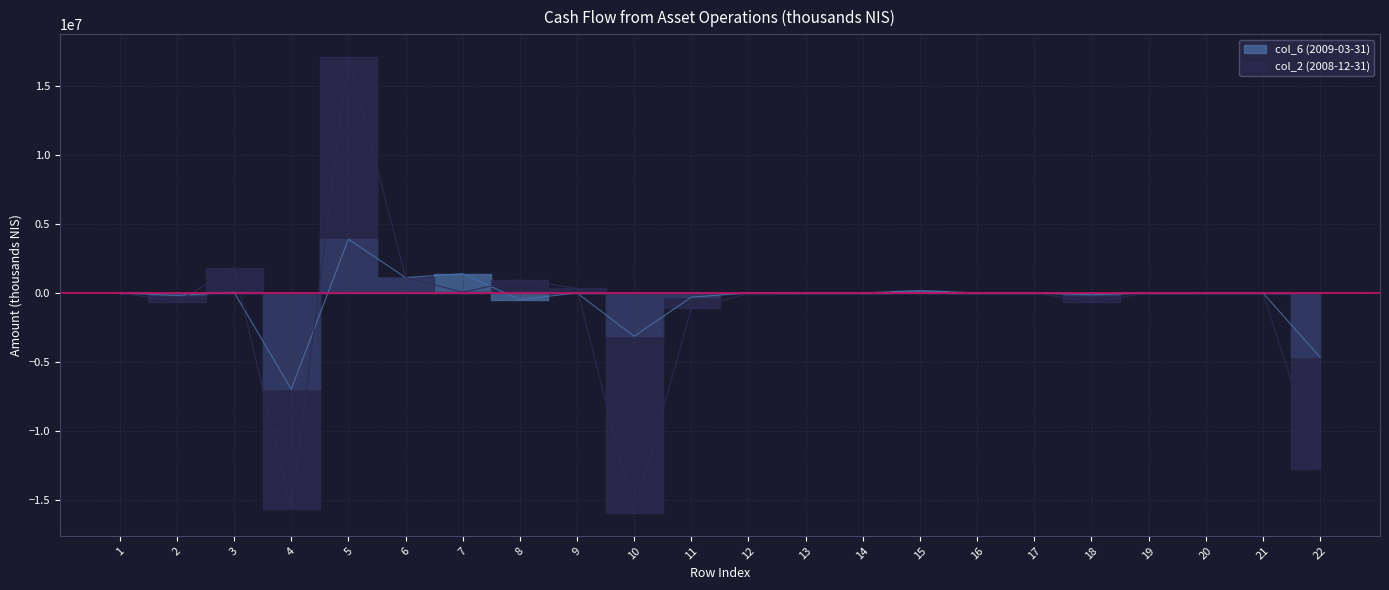

At which label is col_2 (2008-12-31) closest to 565500?

9